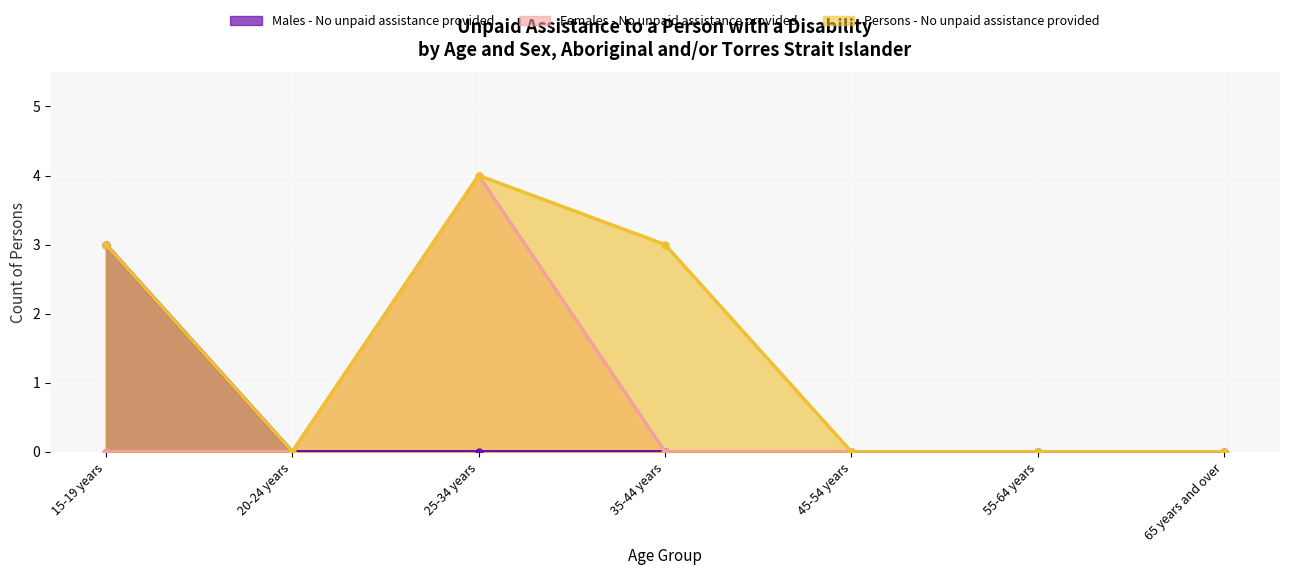

Reading right to left, extract all data points from this chart.

Males - No unpaid assistance provided: 65 years and over=0	55-64 years=0	45-54 years=0	35-44 years=0	25-34 years=0	20-24 years=0	15-19 years=3
Females - No unpaid assistance provided: 65 years and over=0	55-64 years=0	45-54 years=0	35-44 years=0	25-34 years=4	20-24 years=0	15-19 years=0
Persons - No unpaid assistance provided: 65 years and over=0	55-64 years=0	45-54 years=0	35-44 years=3	25-34 years=4	20-24 years=0	15-19 years=3